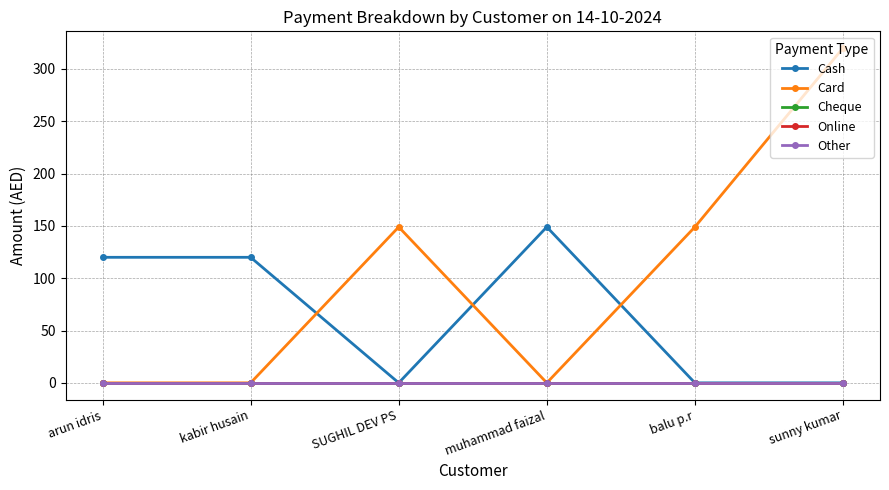

What is the value of the Cash point at the 1st from the left?

120